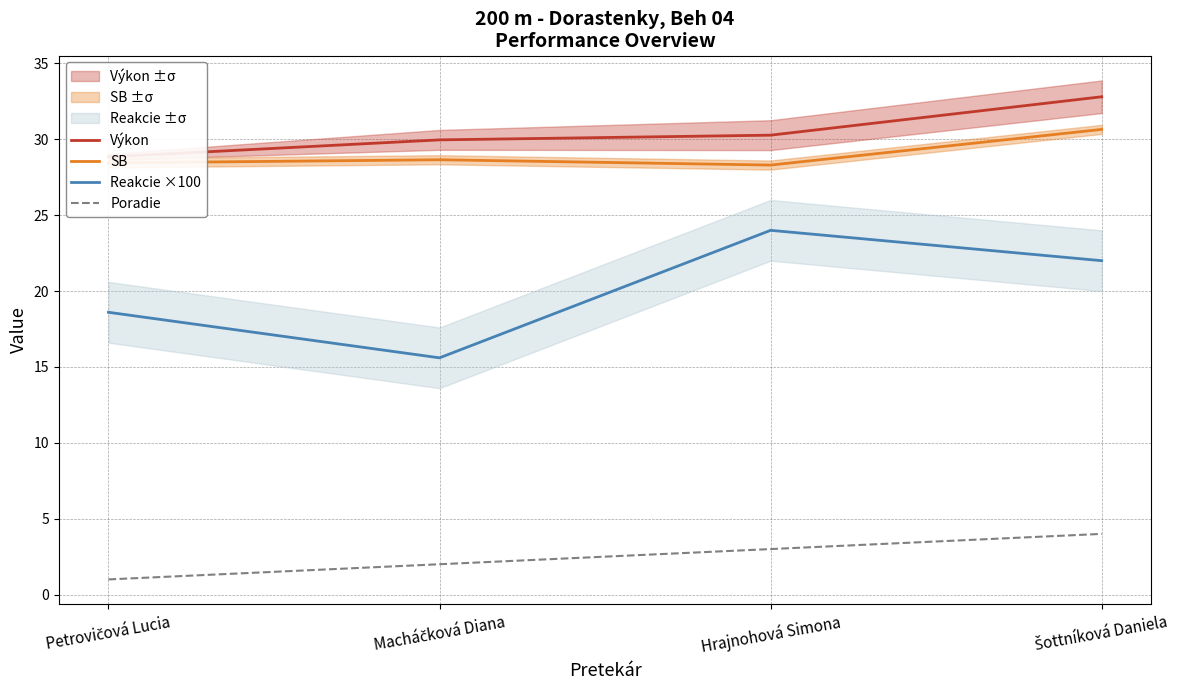

True or false: SB has a value of 13.2 at Macháčková Diana.

False